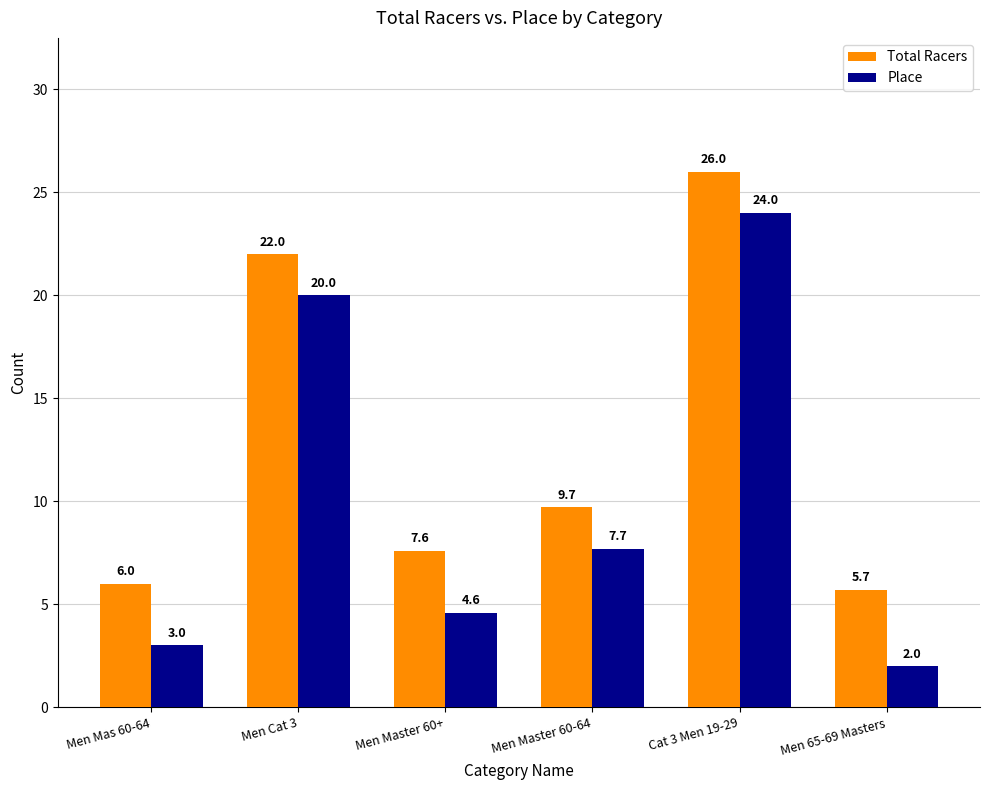

What is the difference between the second highest and minimum values in the Place series?

18.0